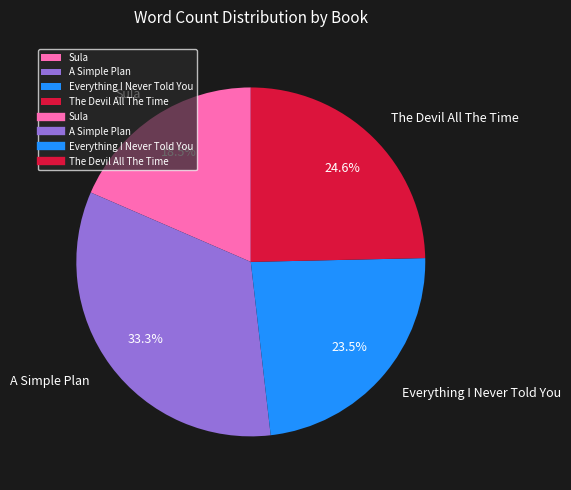

Rank the categories by value from highest to lowest.

A Simple Plan, The Devil All The Time, Everything I Never Told You, Sula